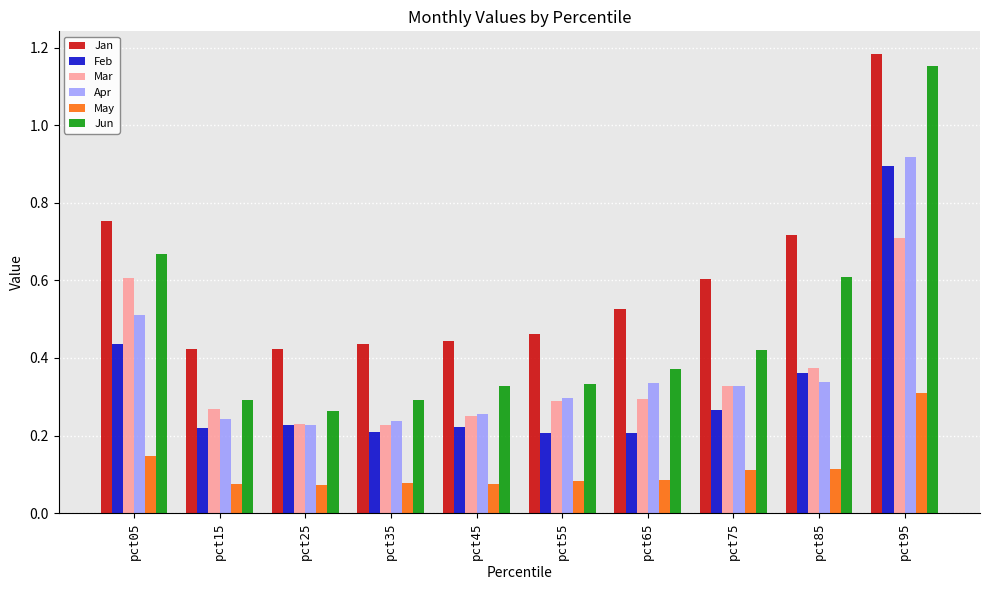

The Jun series shows 0.6 at pct85. True or false?

True